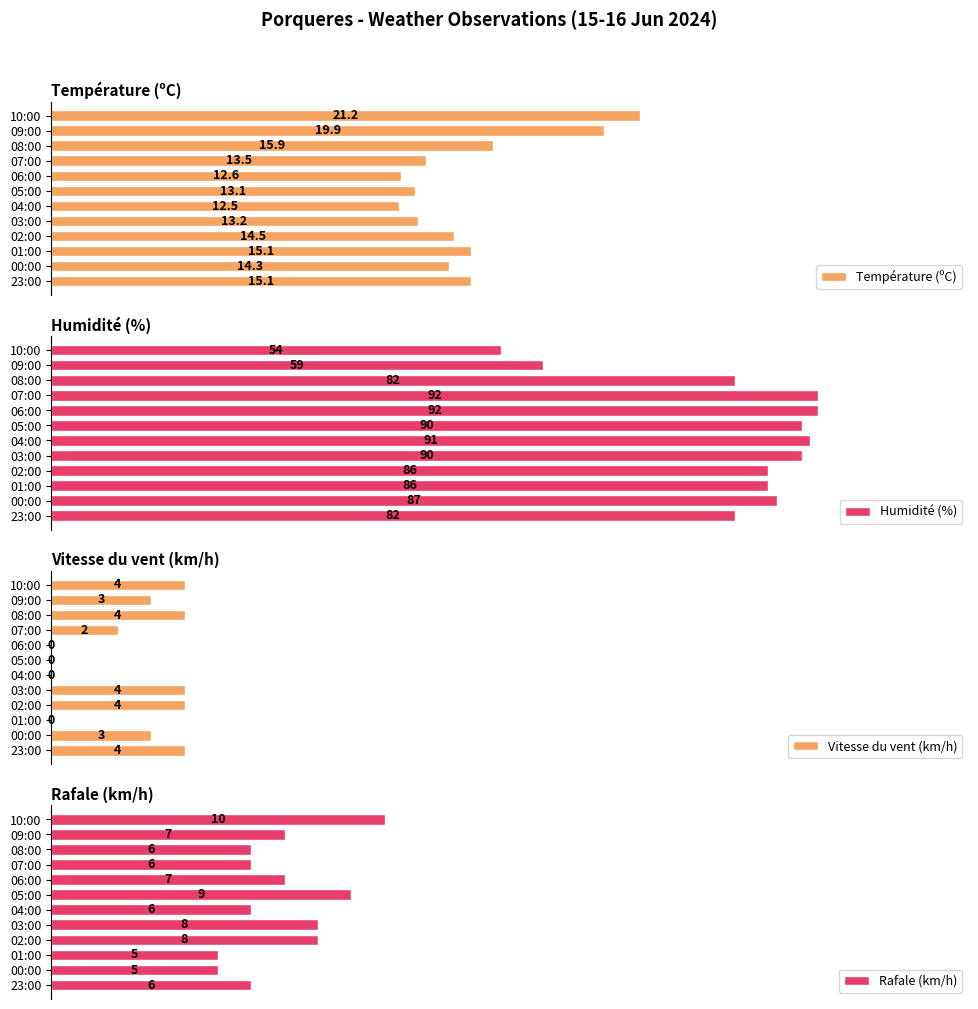

Is the value of Vitesse du vent (km/h) at 05:00 greater than the value of Température (ºC) at 08:00?

No